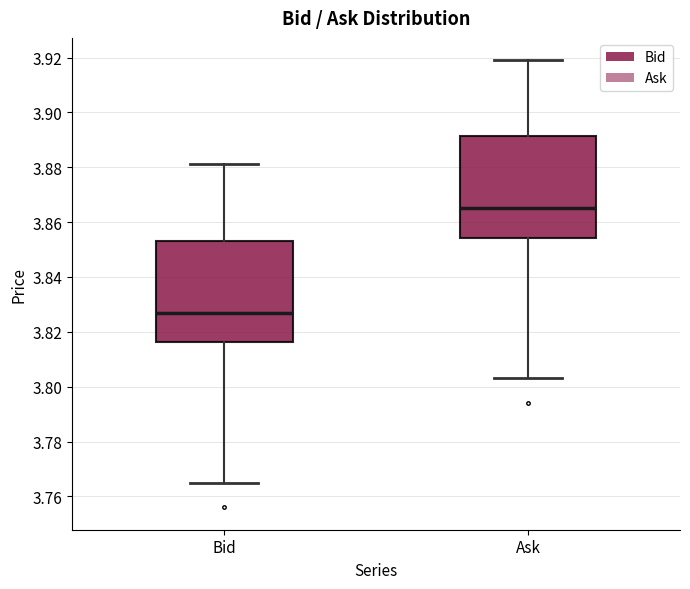

Which box has the highest median line?

Ask